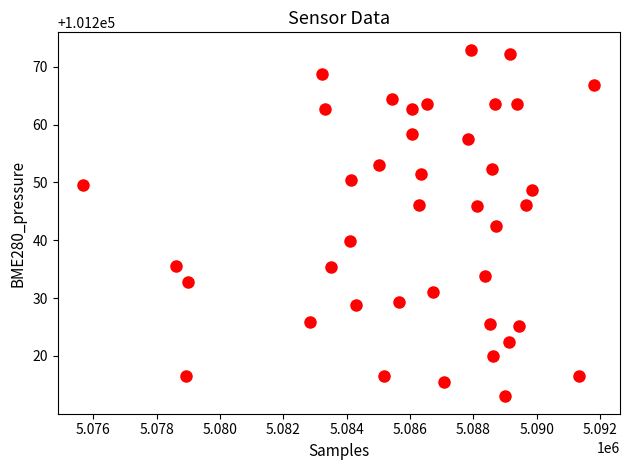

What is the range of Y values (max minus min)?

60.0